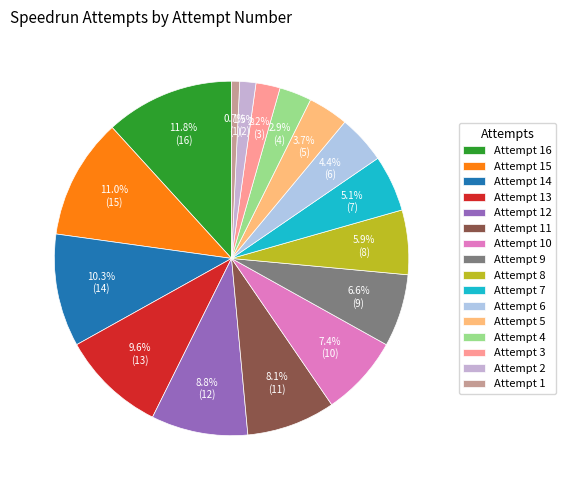

What portion of the pie excludes Attempt 7?

94.9%